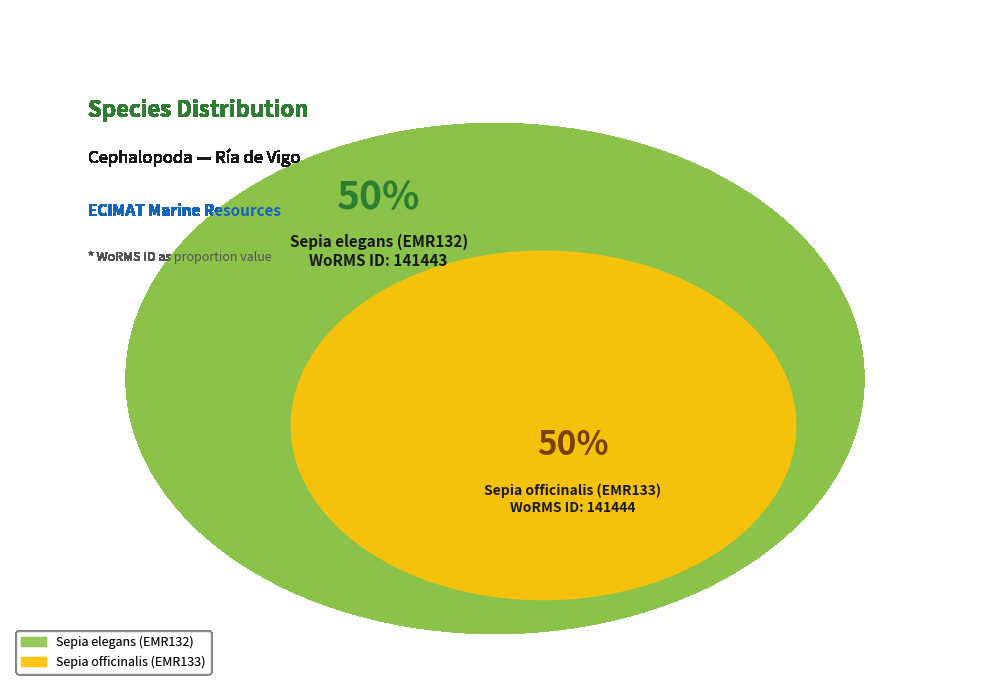

Count the number of slices in the pie.

2